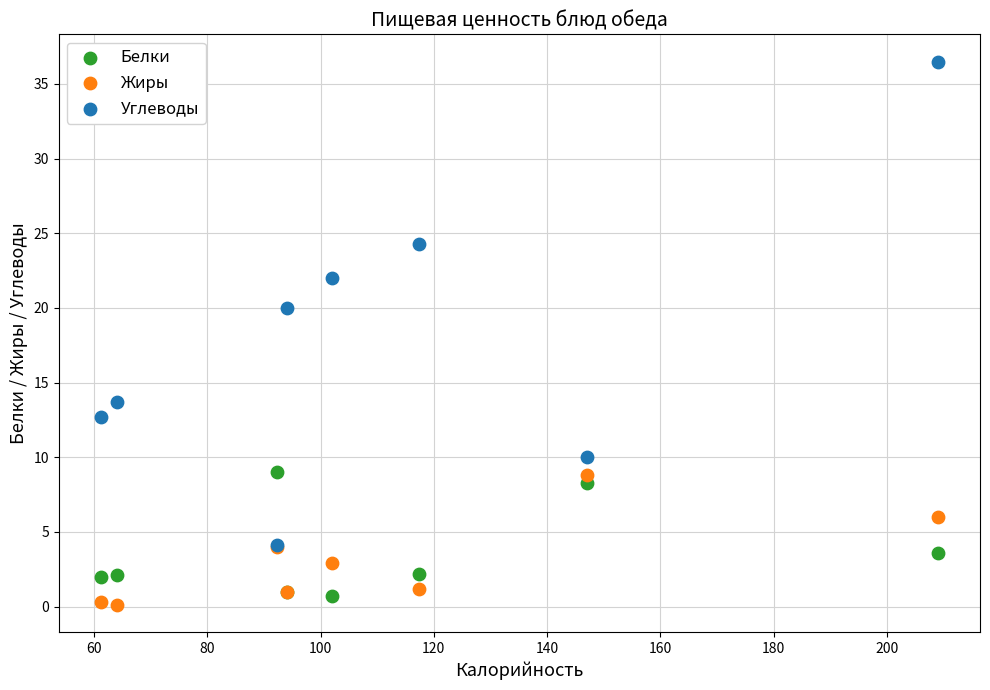

Which series contains the lowest Y value?

Жиры